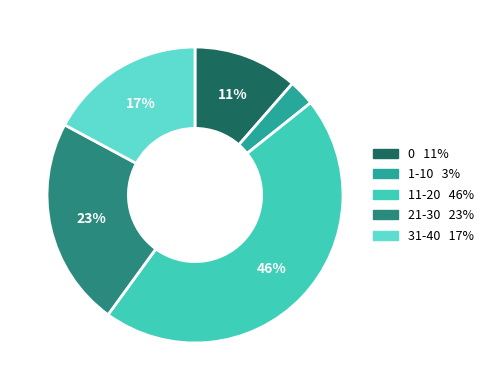

To the nearest percent, what portion does 11-20 represent?

46%